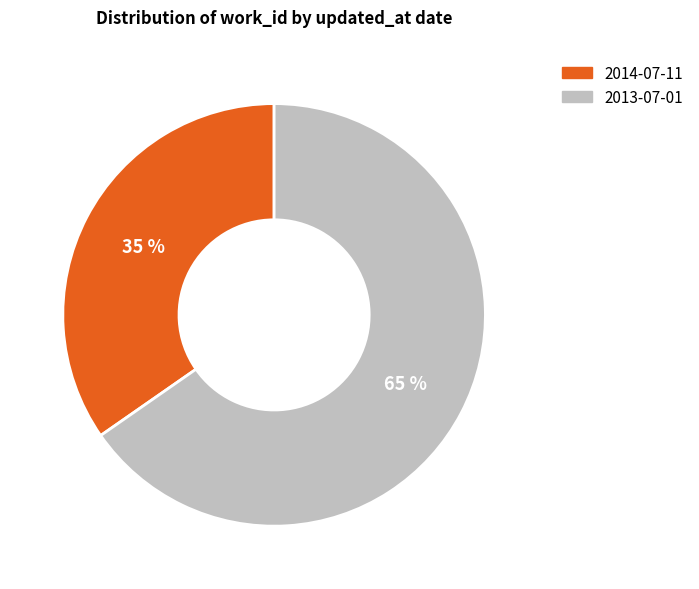

Does any single category account for the majority?

Yes